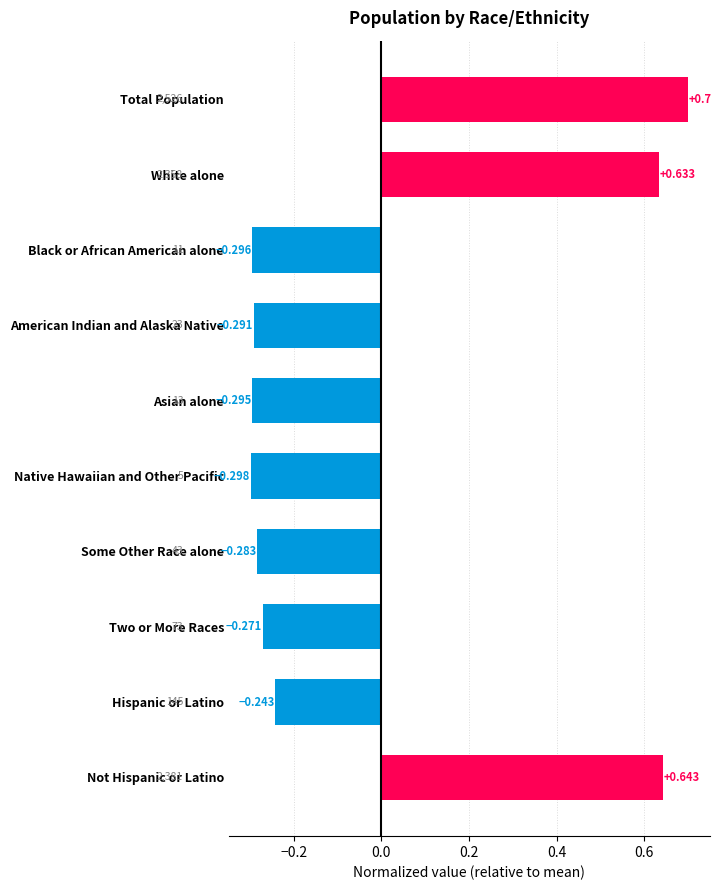

Which has a higher value, Not Hispanic or Latino or Two or More Races?

Not Hispanic or Latino